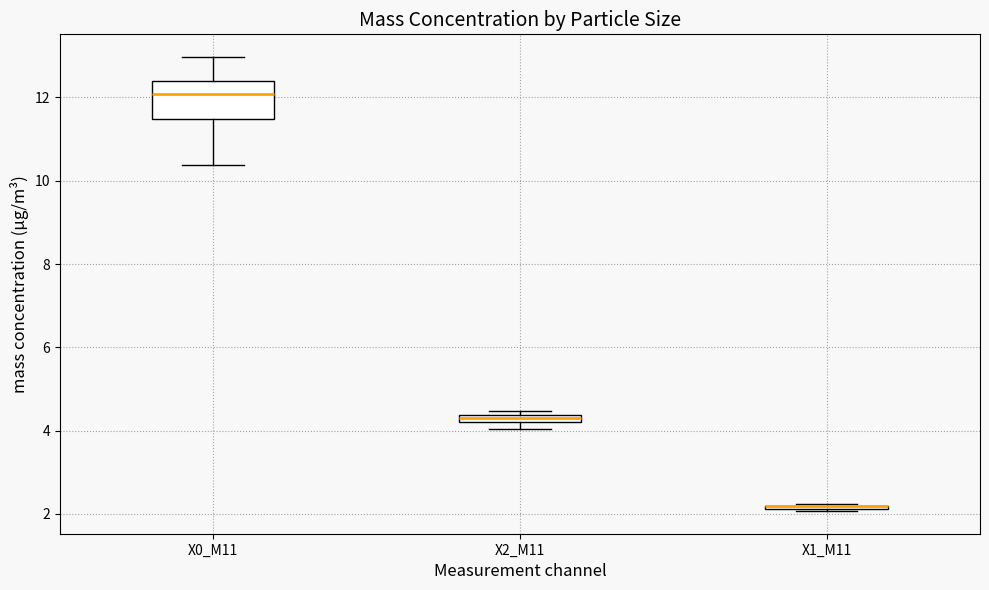

Which box is the tallest, from its lower edge to its upper edge?

X0_M11